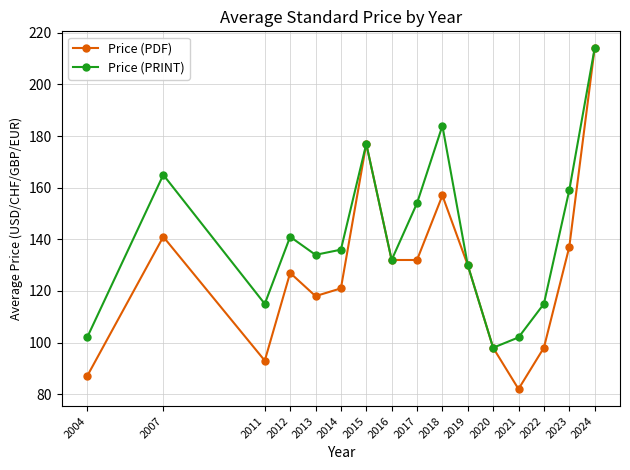

How many categories are shown in the chart?

16